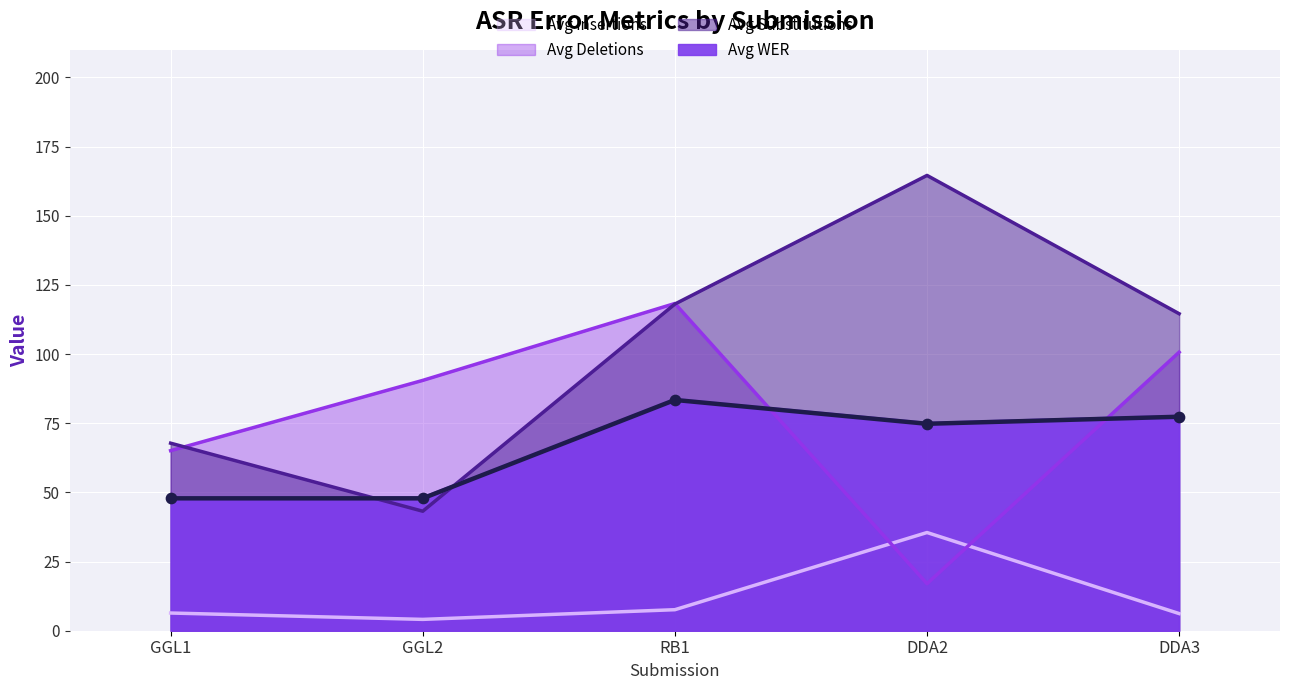

At how many categories does at least one series exceed 9?

5